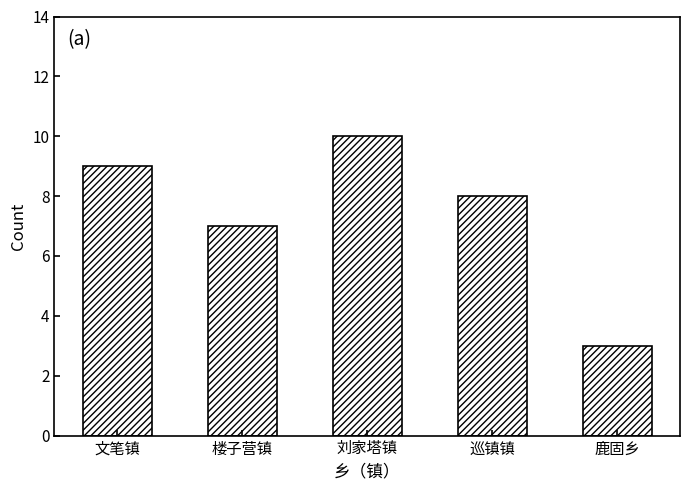

What is the label of the 3rd bar from the right?

刘家塔镇